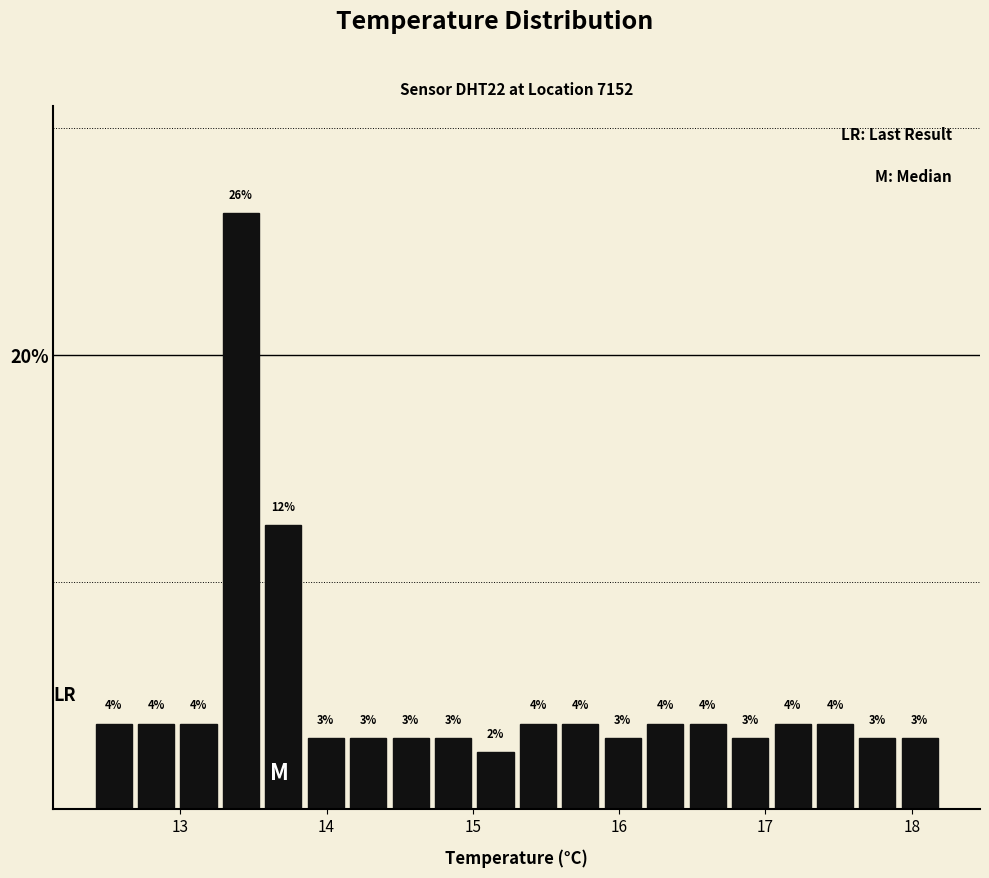

Around what value on the x-axis is the tallest bar? Give the approximate position of its centre, as read against the axis.

13.4